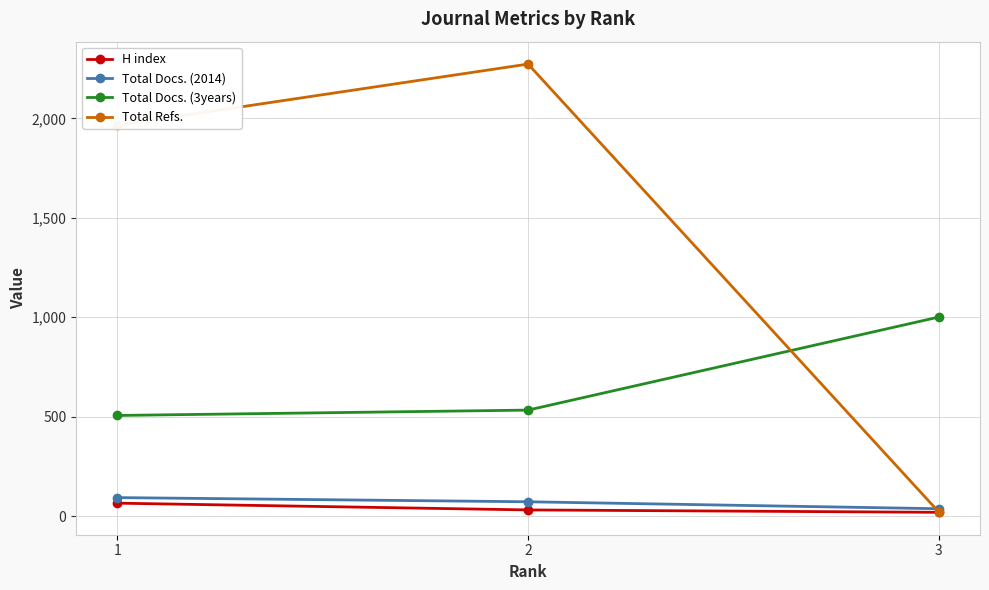

What are all the series names shown in the legend?

H index, Total Docs. (2014), Total Docs. (3years), Total Refs.